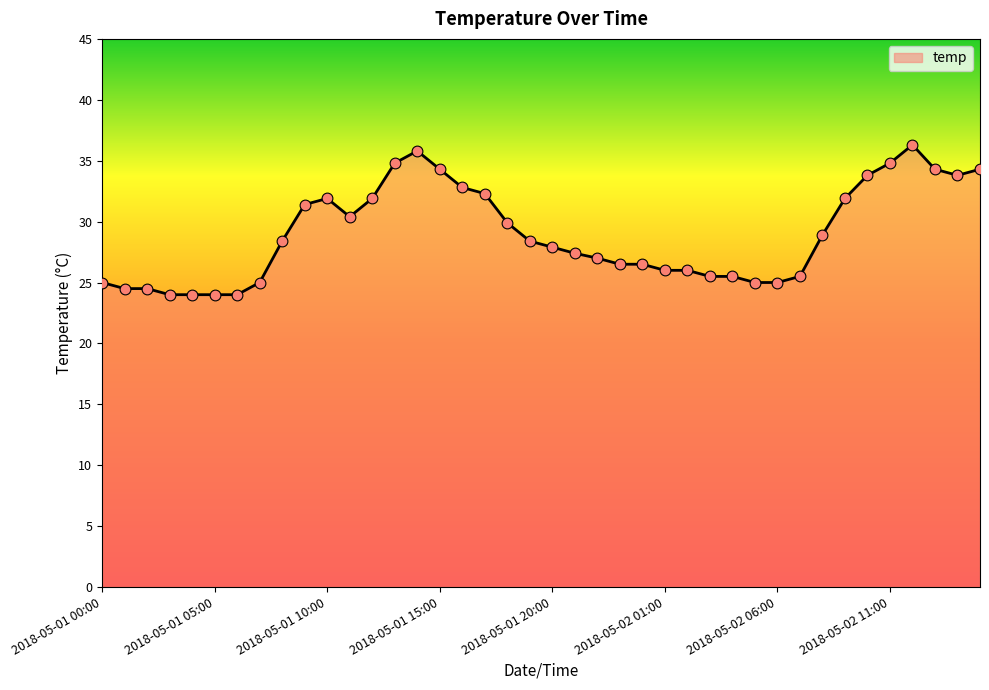

What is the difference between the maximum and minimum values?

12.3